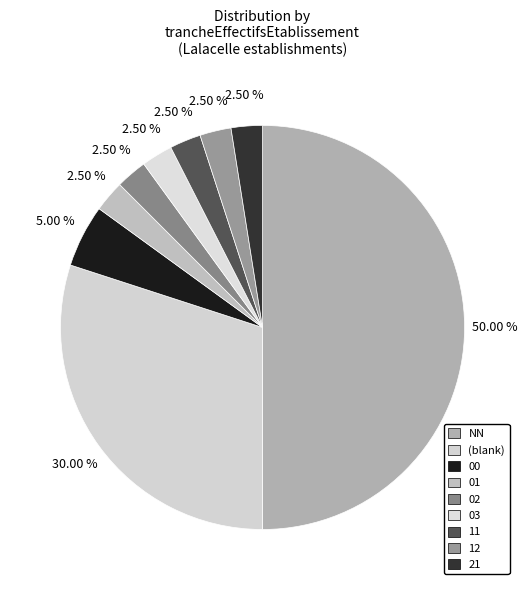

How many segments does this pie chart have?

9